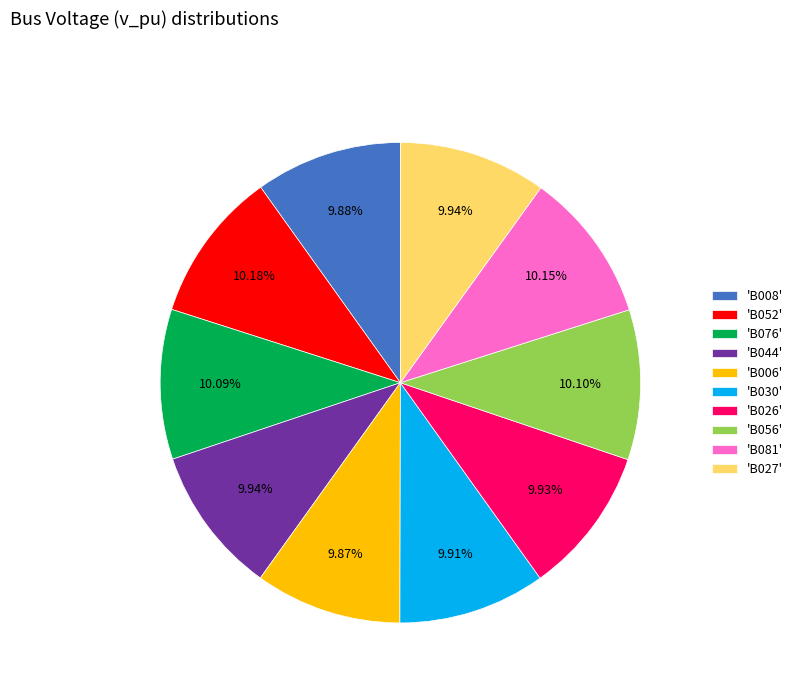

Is there a majority slice in this chart?

No